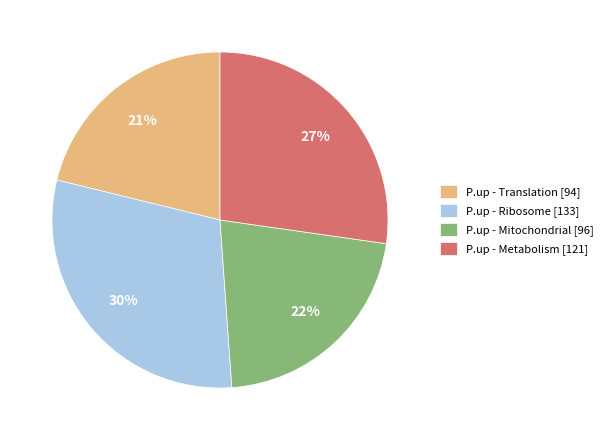

To the nearest percent, what is the average slice percentage?

25%